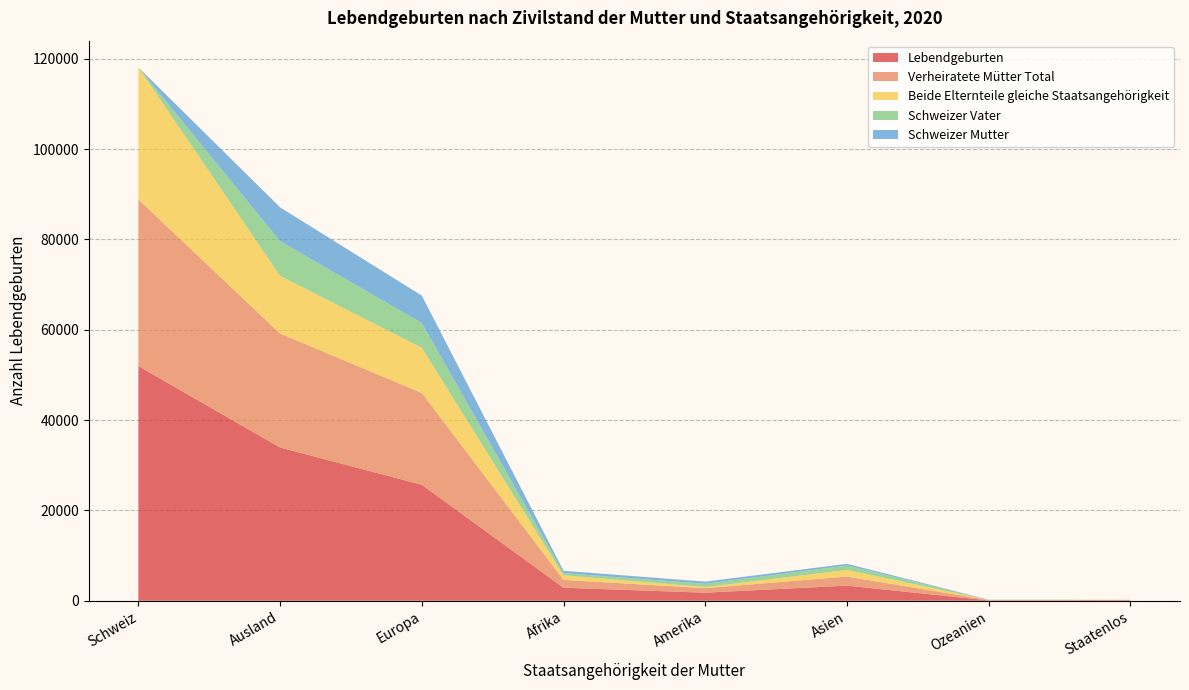

Reading left to right, extract all data points from this chart.

Lebendgeburten: Schweiz=51978	Ausland=33936	Europa=25692	Afrika=2893	Amerika=1792	Asien=3356	Ozeanien=85	Staatenlos=118
Verheiratete Mütter Total: Schweiz=36907	Ausland=25250	Europa=20333	Afrika=1735	Amerika=1008	Asien=2015	Ozeanien=83	Staatenlos=76
Beide Elternteile gleiche Staatsangehörigkeit: Schweiz=29235	Ausland=12755	Europa=10009	Afrika=1011	Amerika=251	Asien=1454	Ozeanien=18	Staatenlos=12
Schweizer Vater: Schweiz=0	Ausland=7672	Europa=5471	Afrika=485	Amerika=708	Asien=975	Ozeanien=30	Staatenlos=3
Schweizer Mutter: Schweiz=0	Ausland=7504	Europa=6071	Afrika=524	Amerika=484	Asien=381	Ozeanien=37	Staatenlos=7